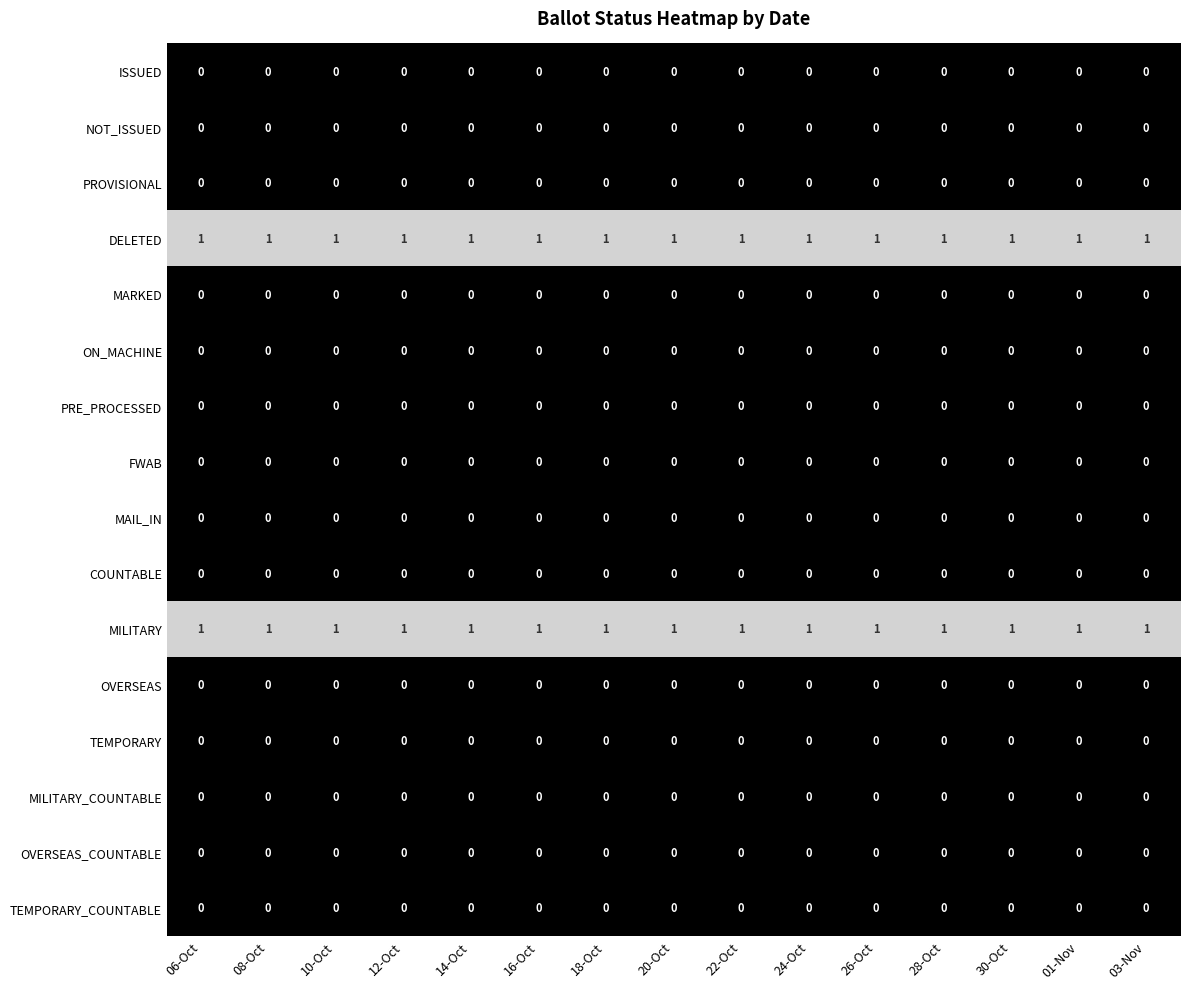

At how many categories does at least one series exceed 0?

15